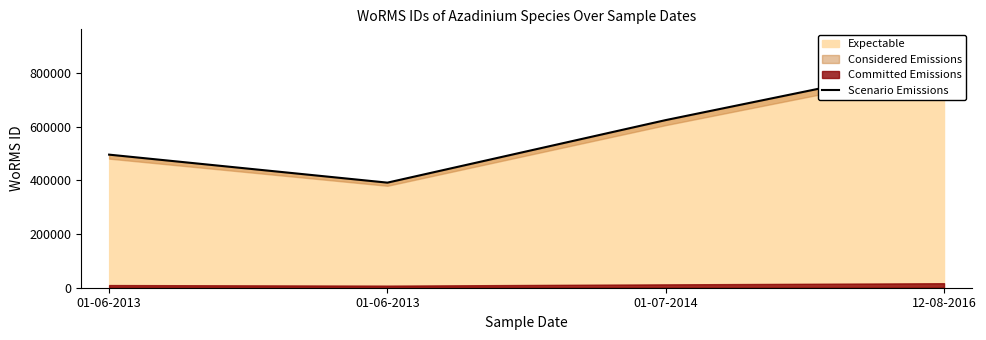

What is the average value?

587225